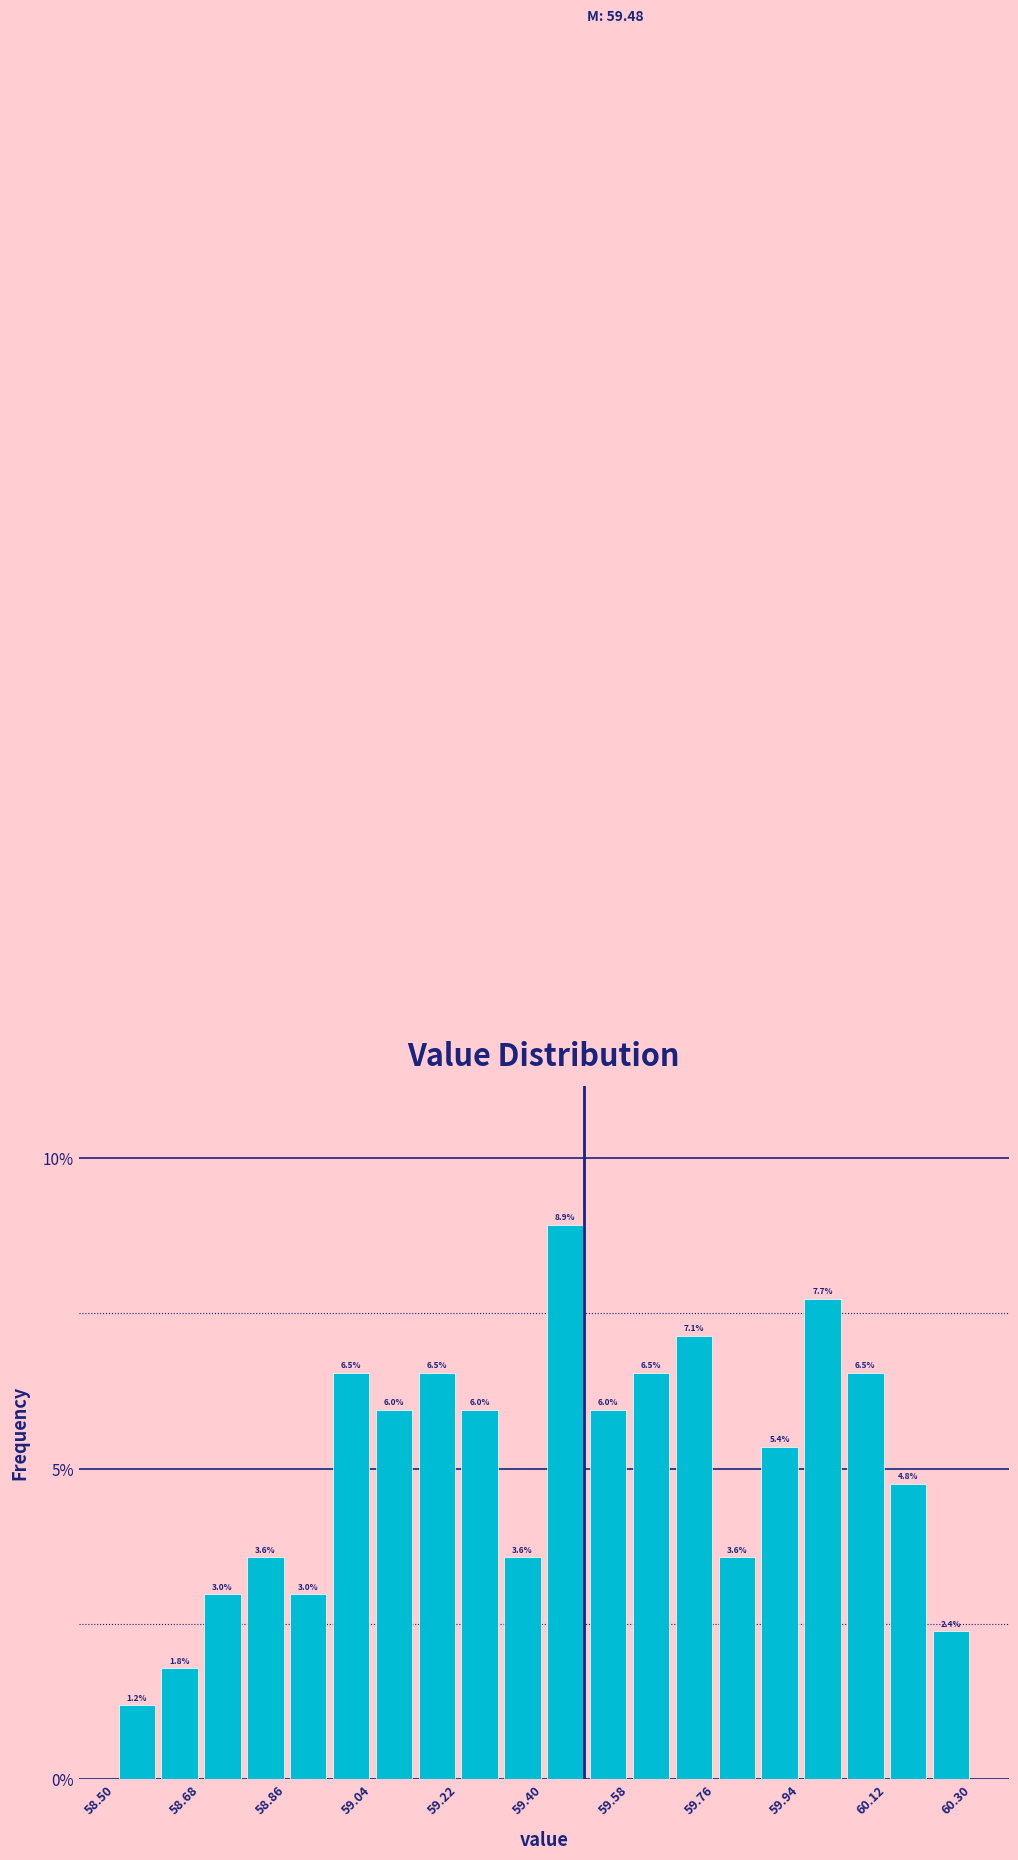

Reading left to right, list every bar in this chart as the range it spans on the x-axis followed by its height. The bar edges are not printed on the chart, so give them approximately, as read against the axis.

58.50 to 58.59: 1.2
58.59 to 58.68: 1.8
58.68 to 58.77: 3.0
58.77 to 58.86: 3.6
58.86 to 58.95: 3.0
58.95 to 59.04: 6.5
59.04 to 59.13: 6.0
59.13 to 59.22: 6.5
59.22 to 59.31: 6.0
59.31 to 59.40: 3.6
59.40 to 59.49: 8.9
59.49 to 59.58: 6.0
59.58 to 59.67: 6.5
59.67 to 59.76: 7.1
59.76 to 59.85: 3.6
59.85 to 59.94: 5.4
59.94 to 60.03: 7.7
60.03 to 60.12: 6.5
60.12 to 60.21: 4.8
60.21 to 60.30: 2.4